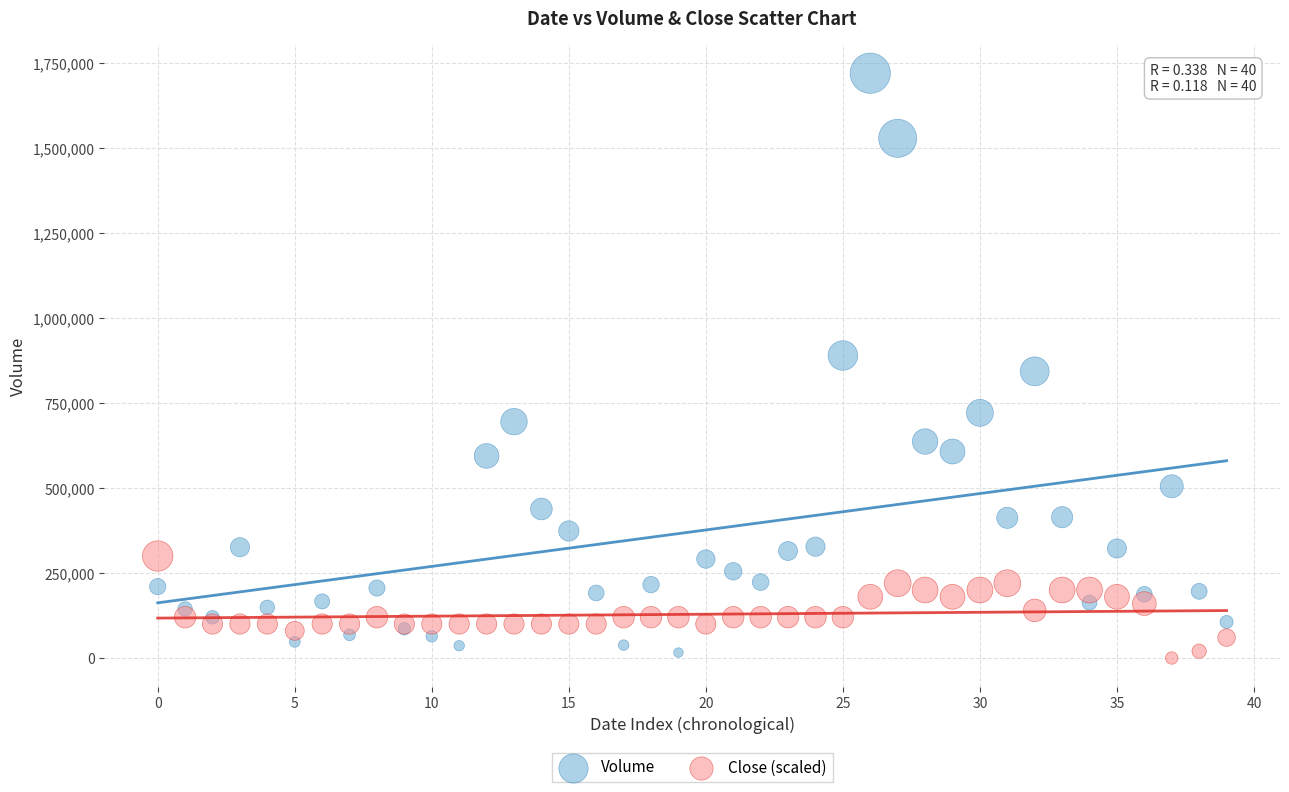

Which series has the widest spread of Y values?

Volume